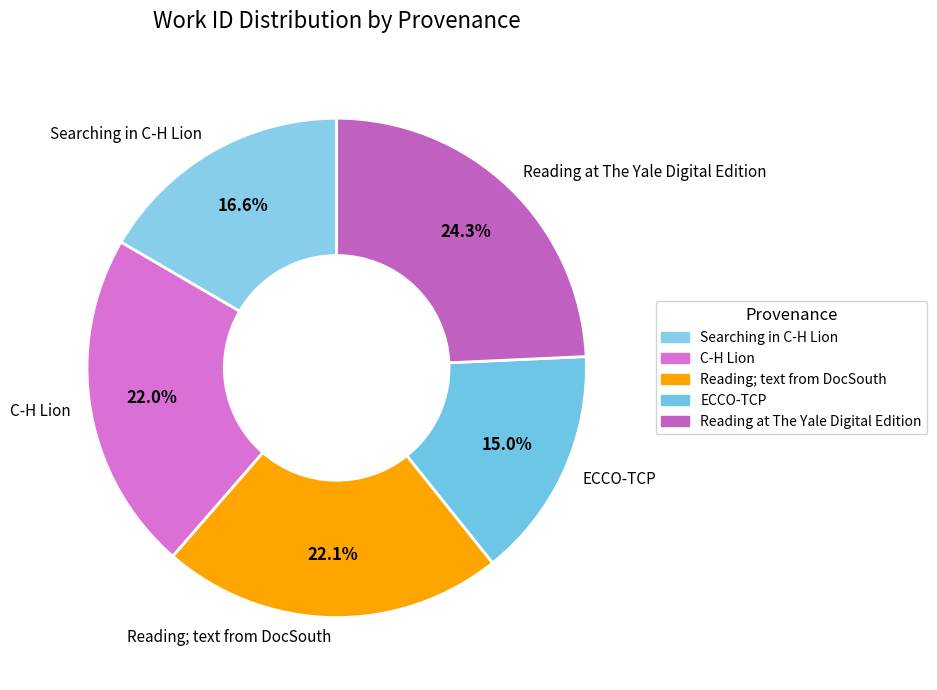

Does Reading; text from DocSouth account for over 50% of the chart?

No